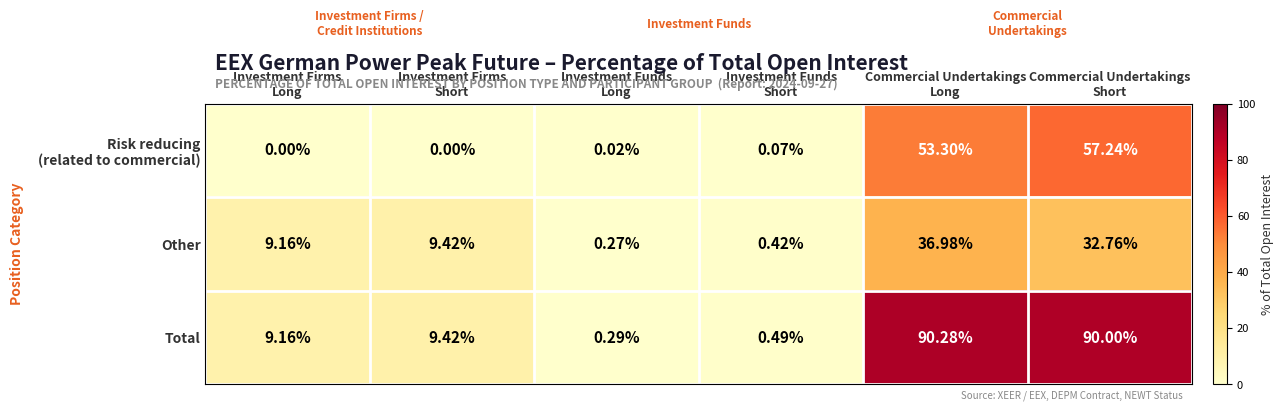

Which series has the largest total across all categories?

Total